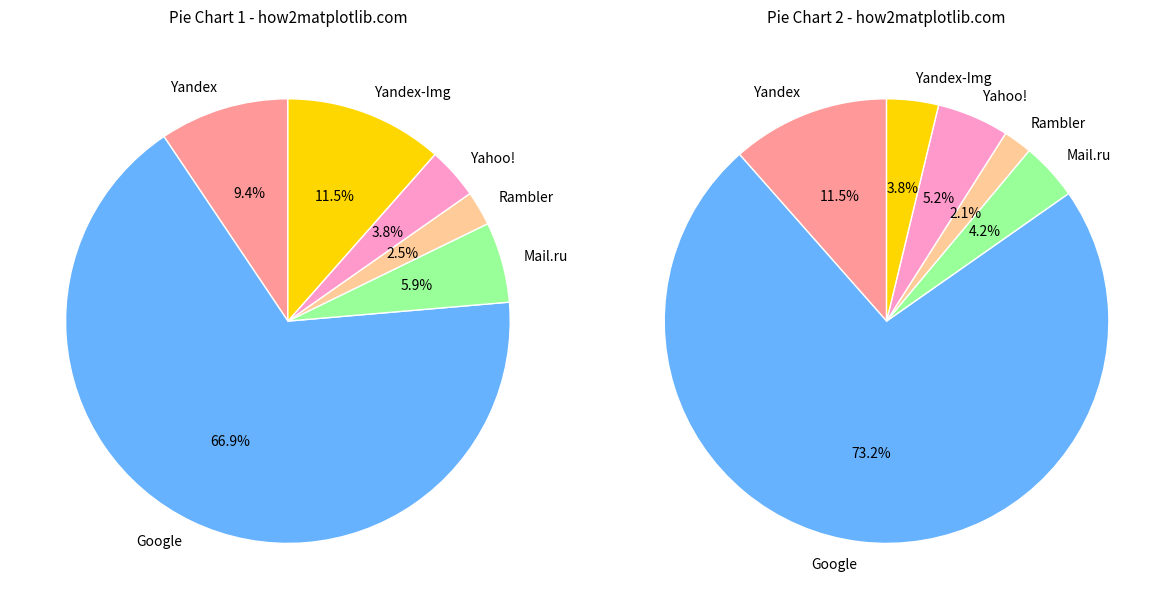

Which slice represents more than half of the pie?

Google